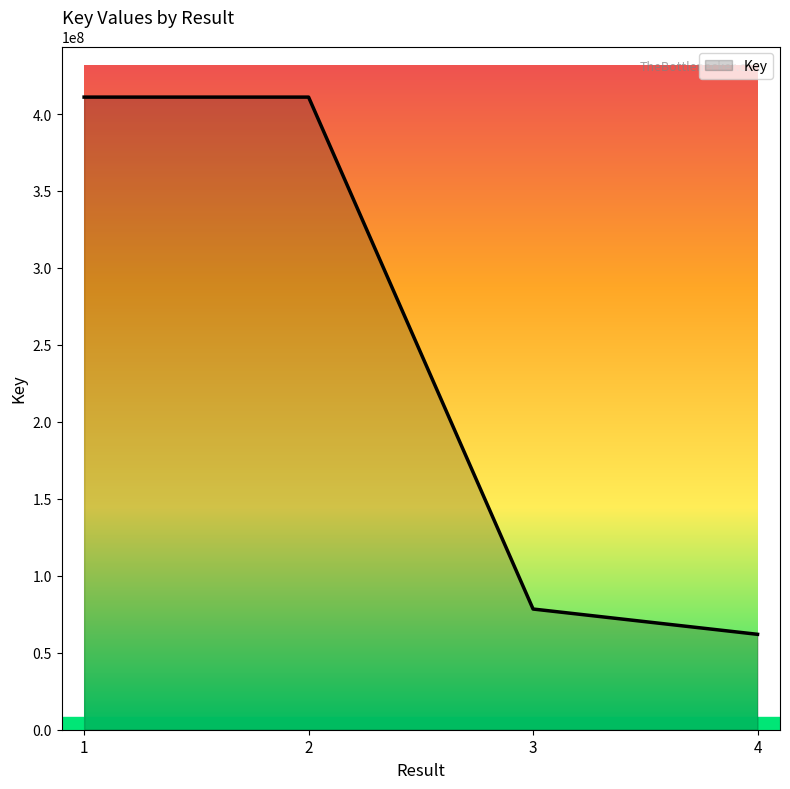

What is the minimum value shown in the chart?

61977625